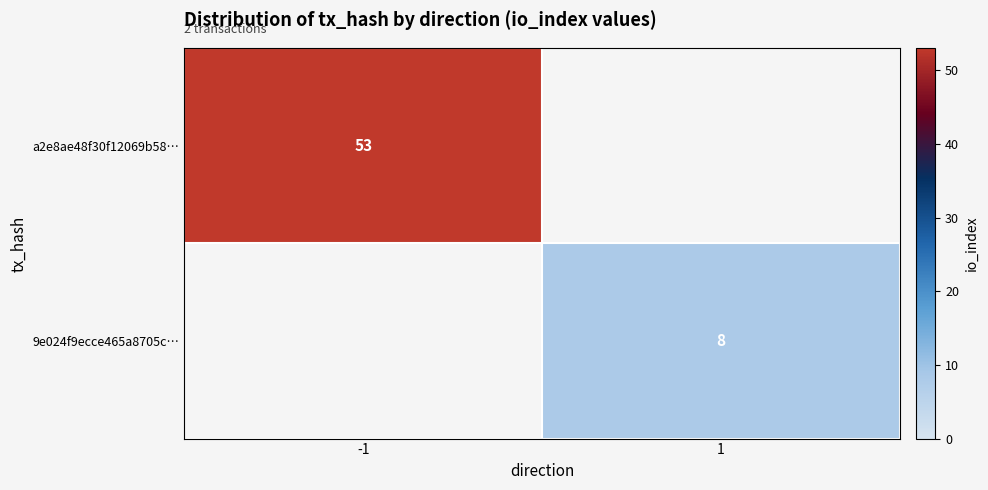

Is it true that a2e8ae48f30f12069b58… equals 53 at -1?

True